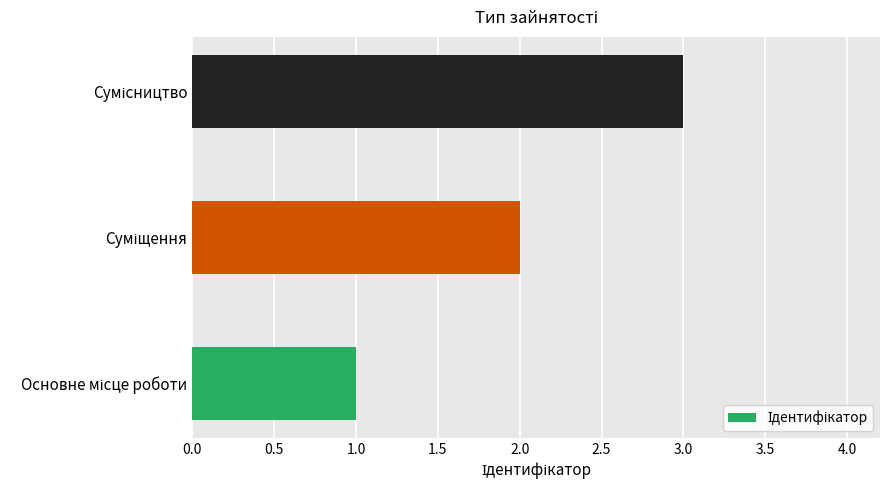

What is the greatest value displayed?

3